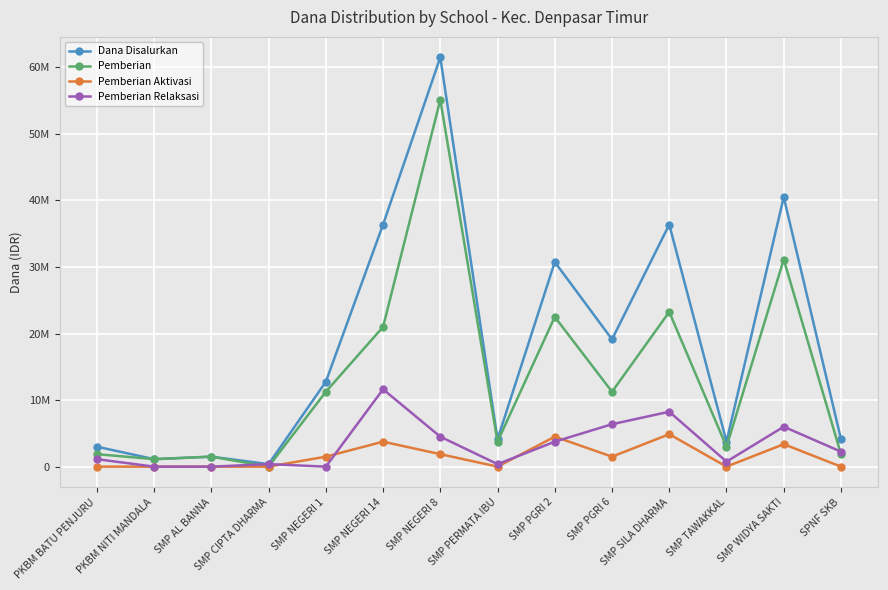

Which series changed the most between SMP CIPTA DHARMA and SMP WIDYA SAKTI?

Dana Disalurkan